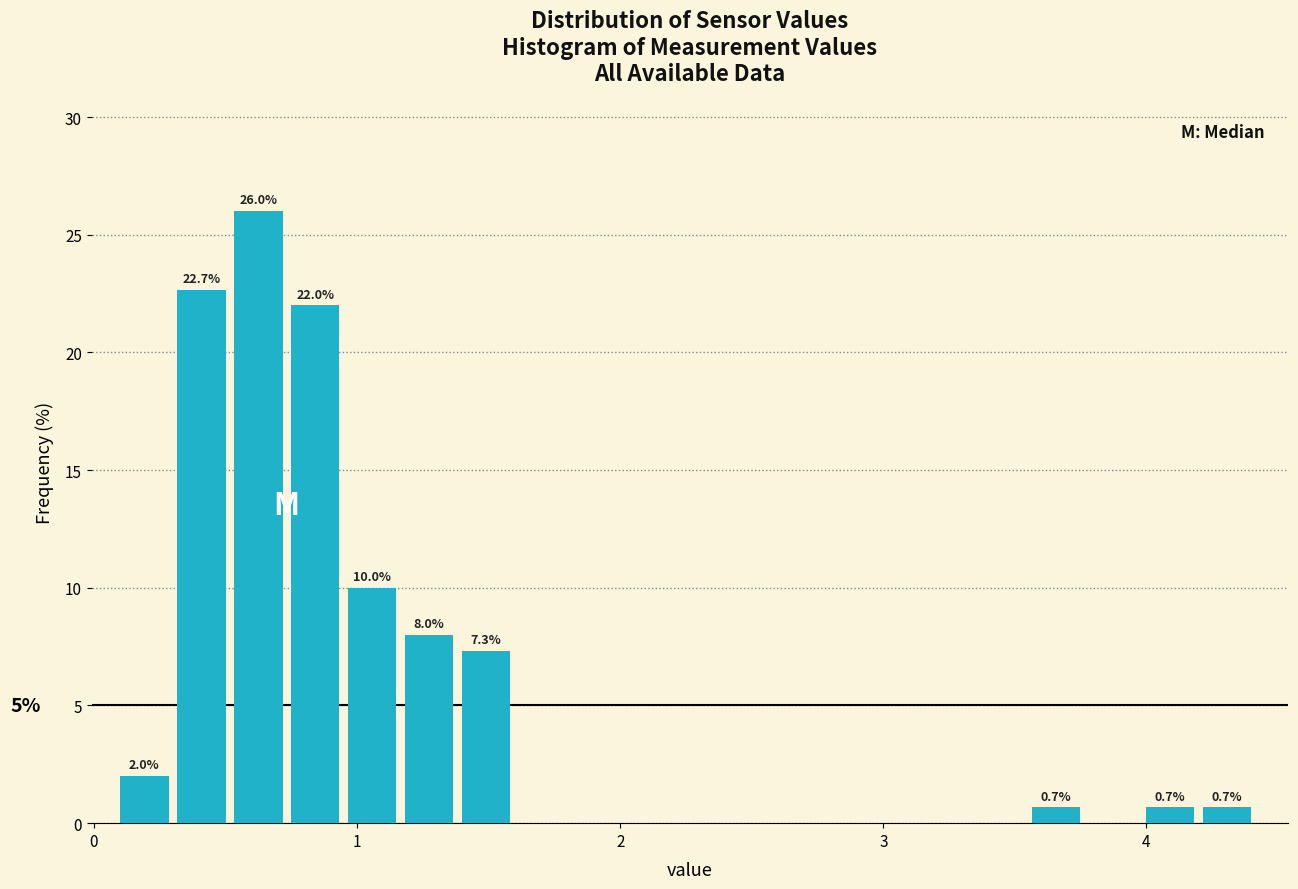

Around what value on the x-axis is the tallest bar? Give the approximate position of its centre, as read against the axis.

0.6